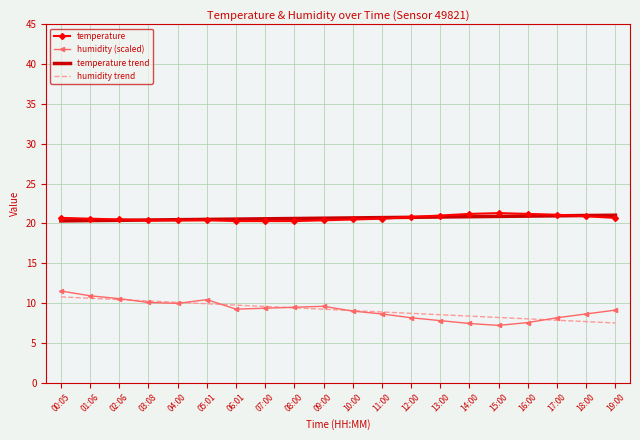

Is it true that humidity (scaled) equals 10.4 at 05:01?

True